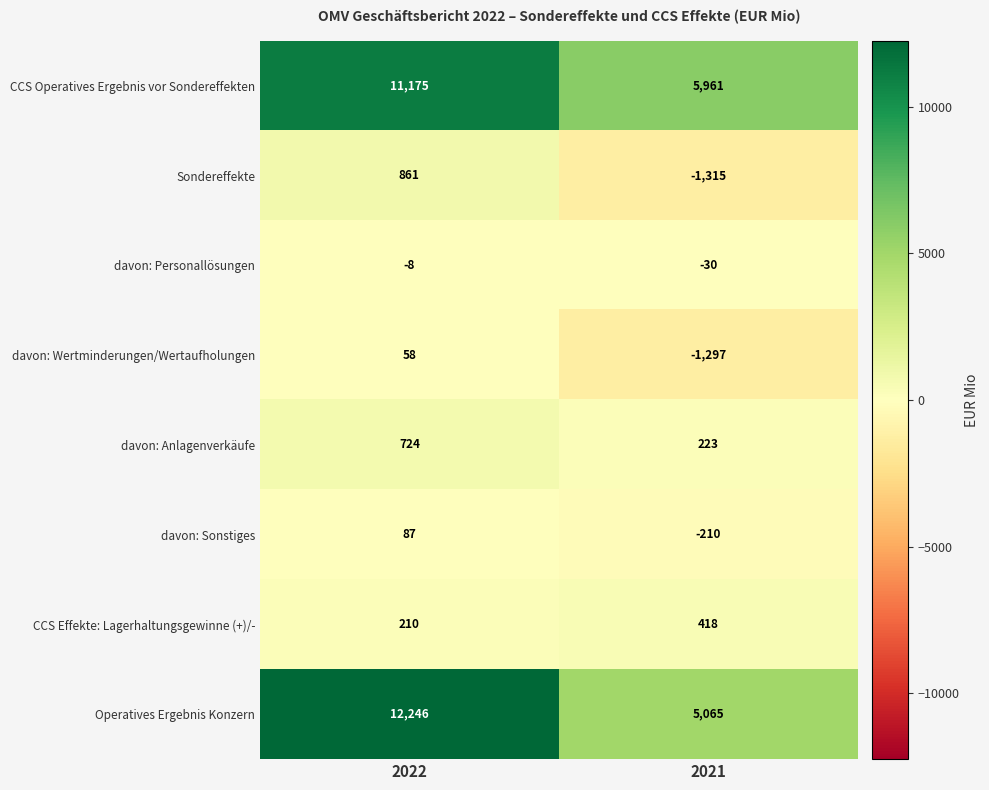

At 2022, list the series in order from smallest to largest.

davon: Personallösungen, davon: Wertminderungen/Wertaufholungen, davon: Sonstiges, CCS Effekte: Lagerhaltungsgewinne (+)/-, davon: Anlagenverkäufe, Sondereffekte, CCS Operatives Ergebnis vor Sondereffekten, Operatives Ergebnis Konzern